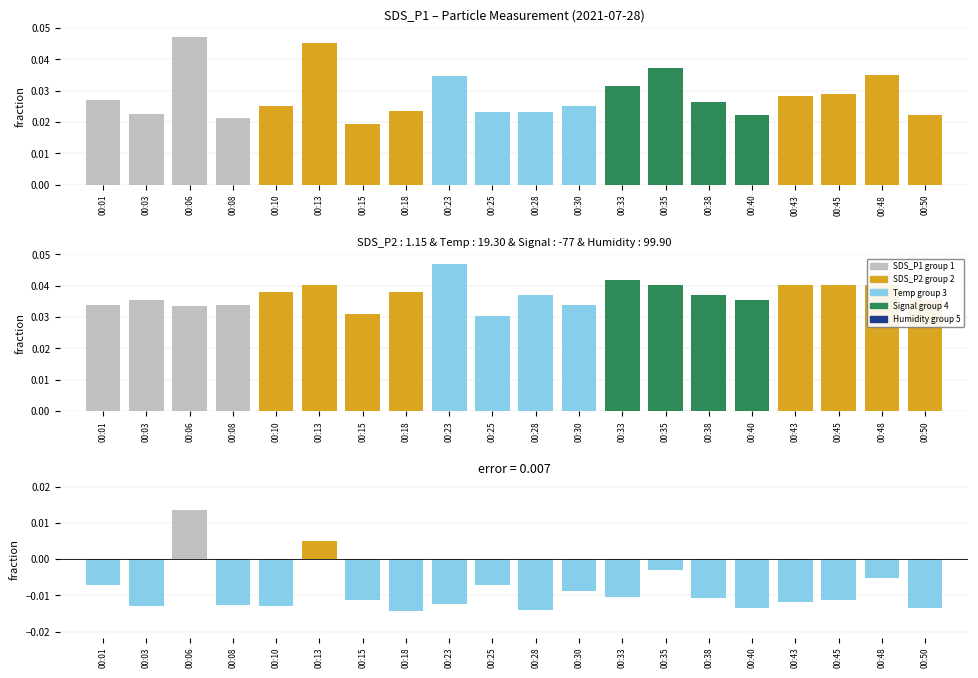

The error (P1-P2) series shows -0.0 at 00:33. True or false?

False